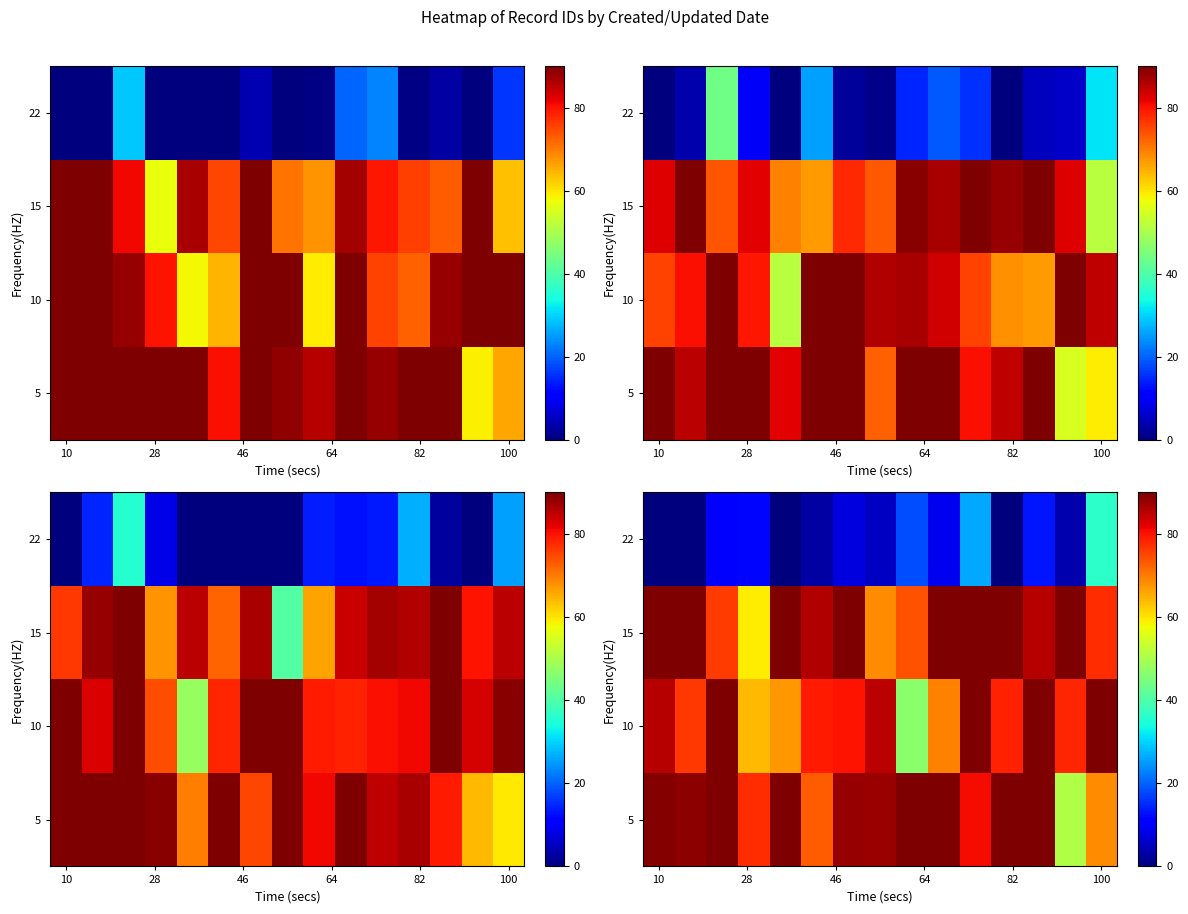

Count the number of data series in this chart.

4